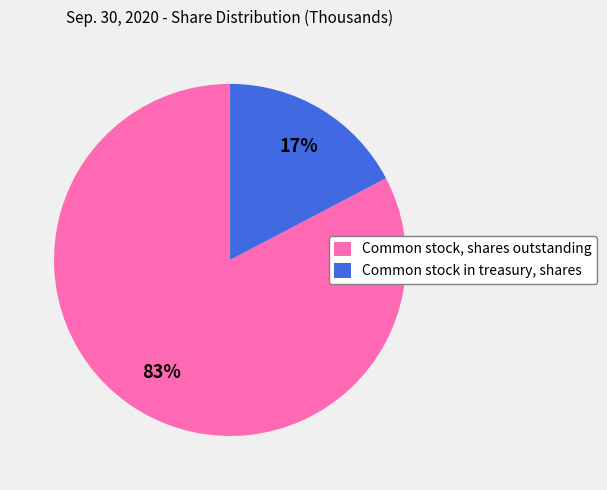

Which category has the smallest portion of the pie?

Common stock in treasury, shares